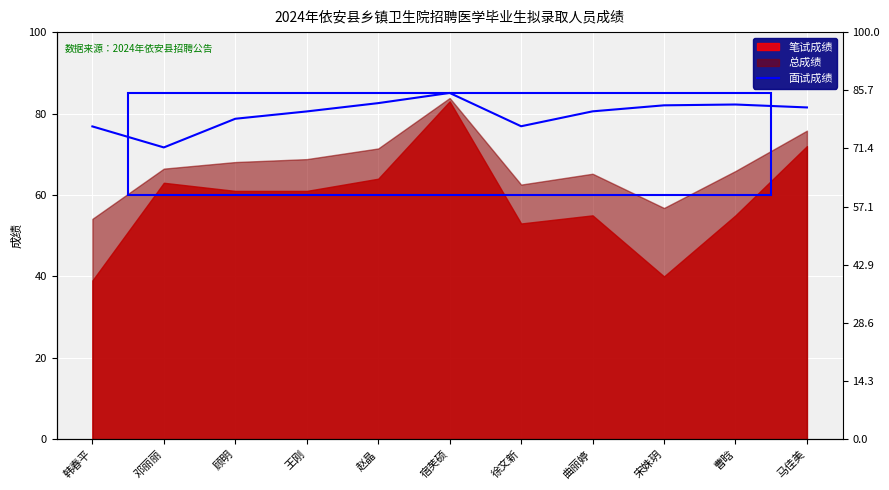

At which label is the value closest to 78?

顾明